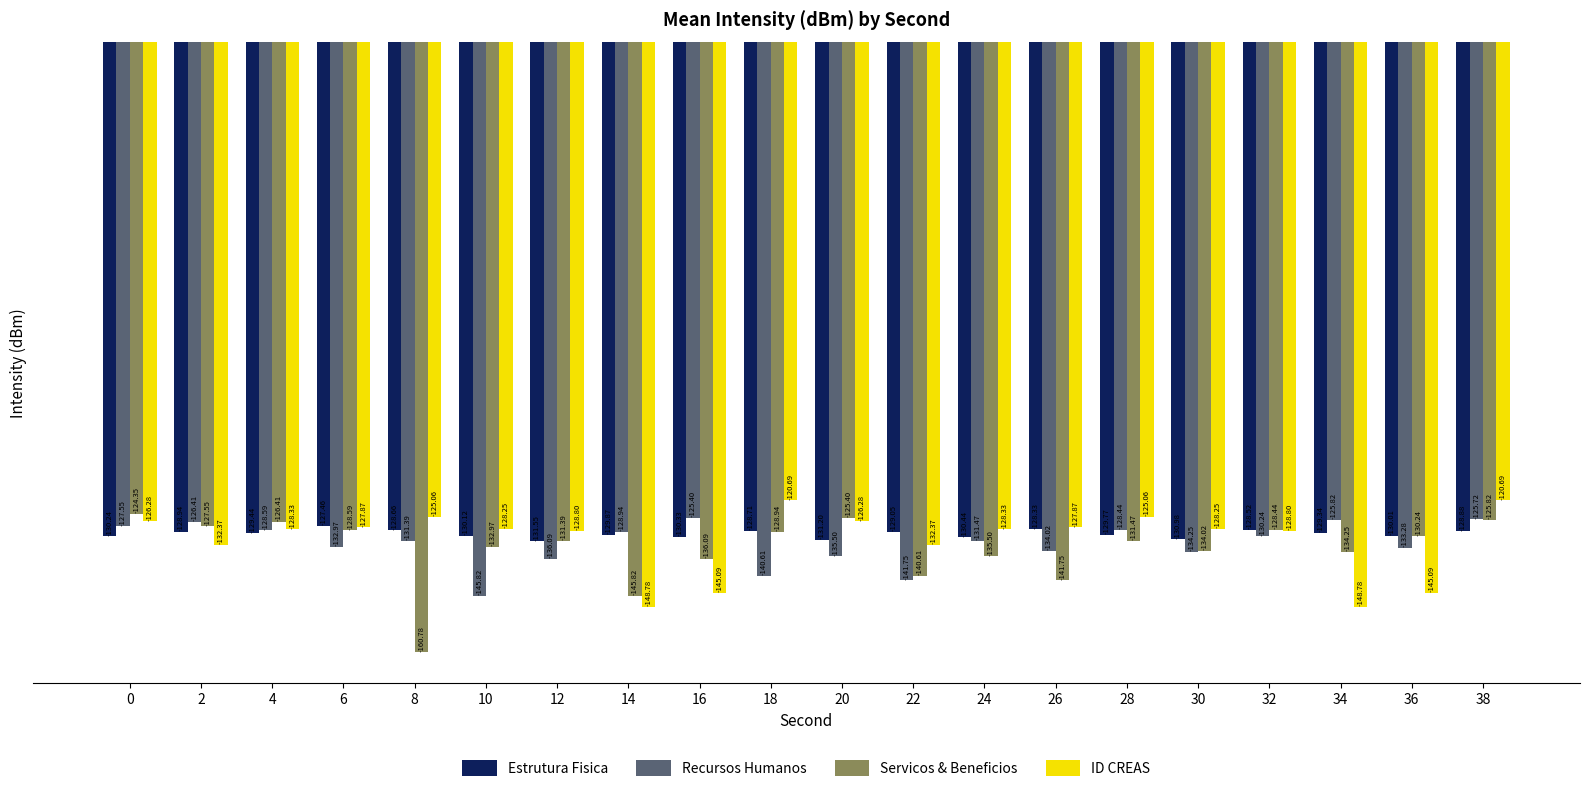

What is the difference between the second highest and second lowest values in the Servicos & Beneficios series?

20.4